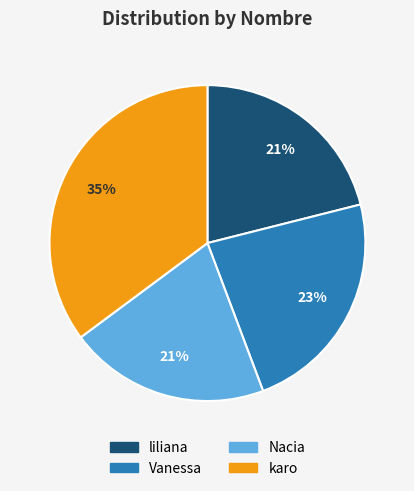

Combined, do Nacia and Vanessa account for over 50%?

No